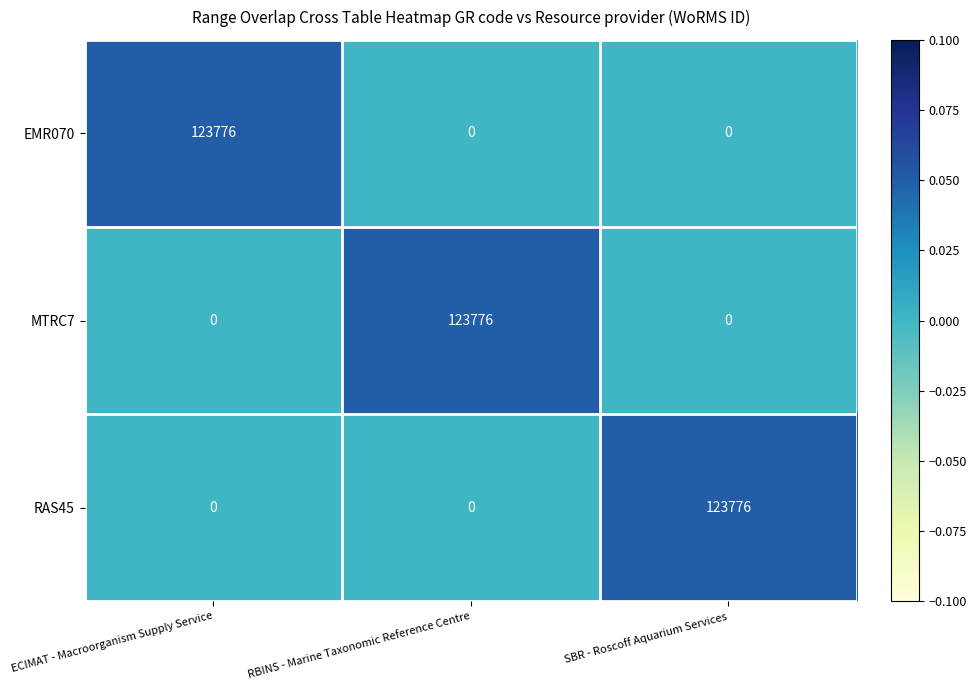

Reading left to right, transcribe all the data shown in this chart.

EMR070: ECIMAT - Macroorganism Supply Service=123776	RBINS - Marine Taxonomic Reference Centre=0	SBR - Roscoff Aquarium Services=0
MTRC7: ECIMAT - Macroorganism Supply Service=0	RBINS - Marine Taxonomic Reference Centre=123776	SBR - Roscoff Aquarium Services=0
RAS45: ECIMAT - Macroorganism Supply Service=0	RBINS - Marine Taxonomic Reference Centre=0	SBR - Roscoff Aquarium Services=123776